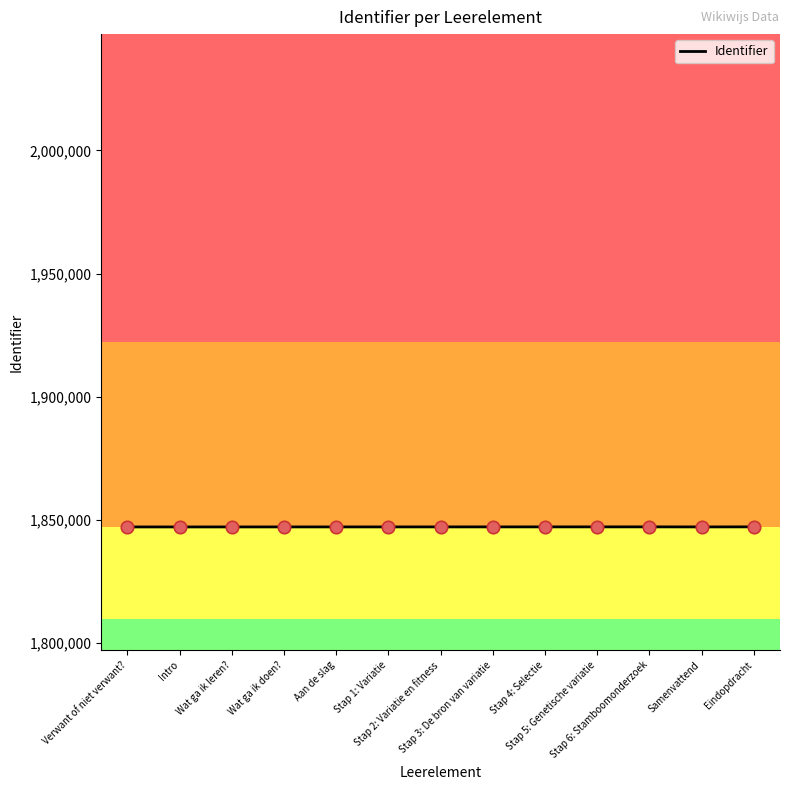

What is the ratio of the value at Samenvattend to the value at Aan de slag?

1.0